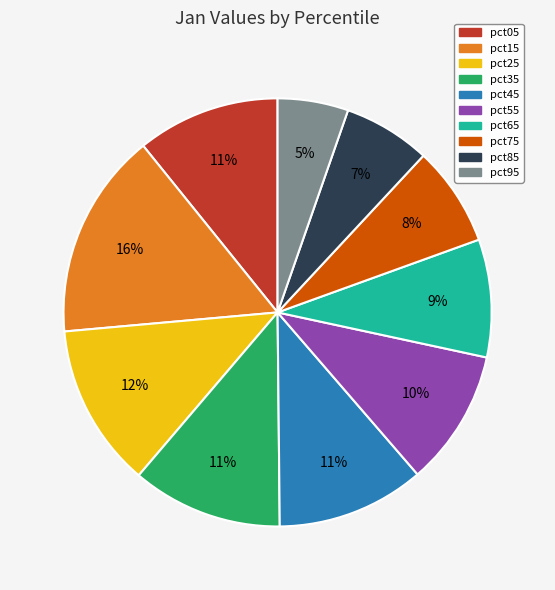

Combined, do pct75 and pct65 account for over 50%?

No